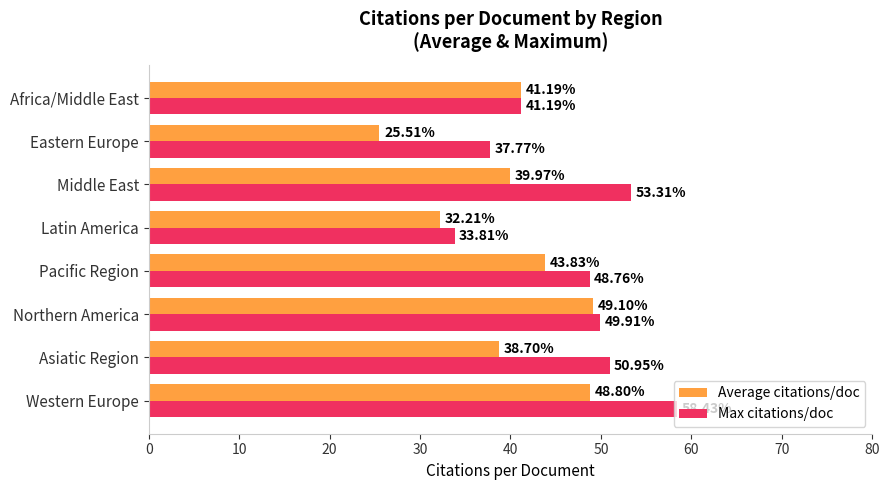

Which category has the lowest value across all series?

Eastern Europe